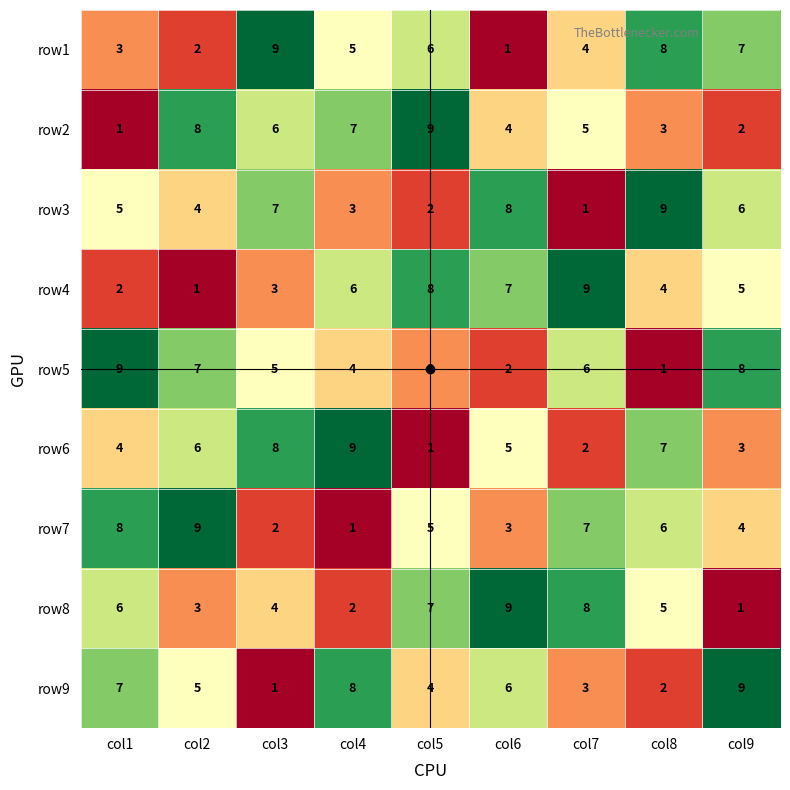

How many row9 values are between 3 and 7?

5